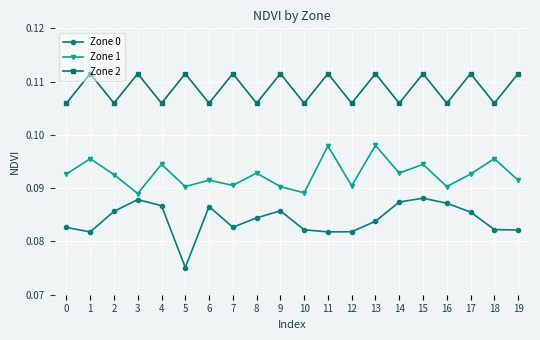

Which series has the largest range (max minus min)?

Zone 0